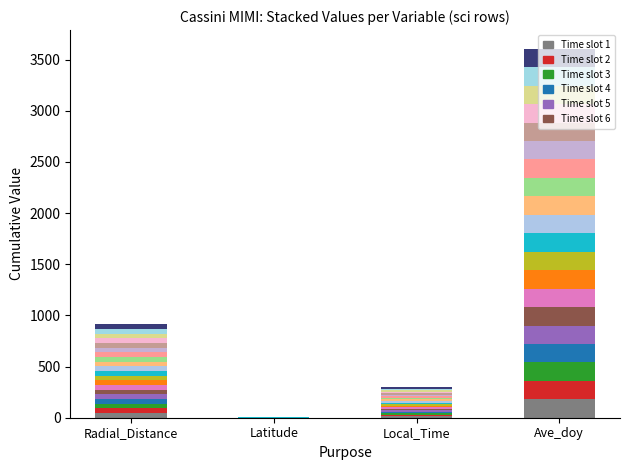

List the labels in order of value, largest first.

Ave_doy, Radial_Distance, Local_Time, Latitude